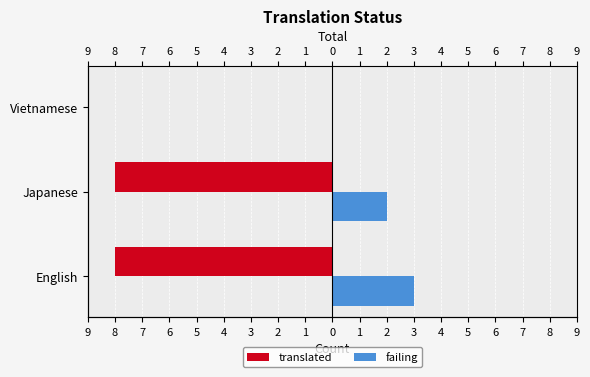

At Vietnamese, list the series in order from largest to smallest.

translated, failing